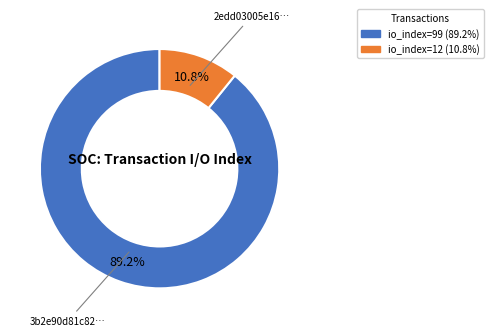

Does any single category account for the majority?

Yes